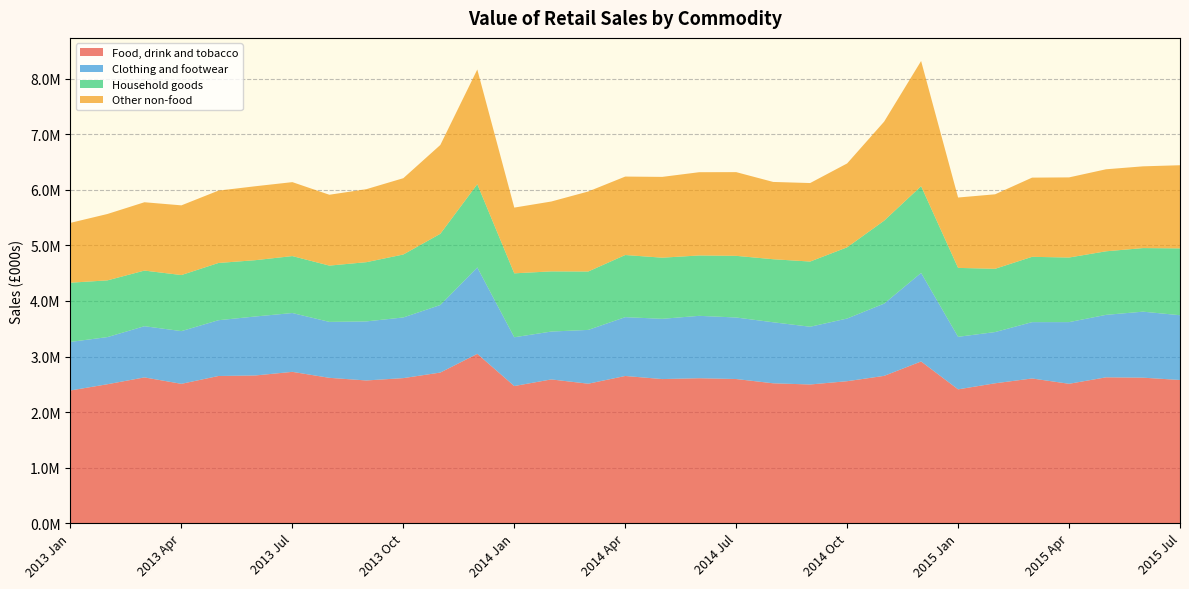

Reading left to right, transcribe all the data shown in this chart.

Food, drink and tobacco: 2013 Jan=2389157.5	2013 Feb=2501340.4	2013 Mar=2624155.1	2013 Apr=2508514.6	2013 May=2649443.7	2013 Jun=2659127.6	2013 Jul=2724106.5	2013 Aug=2616606.7	2013 Sep=2569228.4	2013 Oct=2611426.1	2013 Nov=2711436.1	2013 Dec=3047957.0	2014 Jan=2468668.1	2014 Feb=2587818.6	2014 Mar=2510866.9	2014 Apr=2649825.4	2014 May=2594270.1	2014 Jun=2609378.4	2014 Jul=2595093.8	2014 Aug=2518074.5	2014 Sep=2496833.7	2014 Oct=2555865.3	2014 Nov=2651840.1	2014 Dec=2911051.9	2015 Jan=2409123.5	2015 Feb=2518184.5	2015 Mar=2604999.1	2015 Apr=2509330.0	2015 May=2625640.0	2015 Jun=2619445.9	2015 Jul=2577751.3
Clothing and footwear: 2013 Jan=874065.4	2013 Feb=848572.7	2013 Mar=921543.6	2013 Apr=948834.9	2013 May=1003883.1	2013 Jun=1061585.4	2013 Jul=1058845.5	2013 Aug=1006786.5	2013 Sep=1062746.2	2013 Oct=1091840.6	2013 Nov=1215633.0	2013 Dec=1555388.5	2014 Jan=878047.6	2014 Feb=861648.0	2014 Mar=968258.6	2014 Apr=1058791.6	2014 May=1084451.2	2014 Jun=1122886.6	2014 Jul=1107227.7	2014 Aug=1098329.0	2014 Sep=1039142.4	2014 Oct=1128129.7	2014 Nov=1300779.4	2014 Dec=1593467.2	2015 Jan=945875.6	2015 Feb=922212.3	2015 Mar=1013984.7	2015 Apr=1109860.0	2015 May=1124325.5	2015 Jun=1187827.1	2015 Jul=1165603.7
Household goods: 2013 Jan=1065186.0	2013 Feb=1020602.4	2013 Mar=1000942.3	2013 Apr=1008756.6	2013 May=1029921.4	2013 Jun=1013202.3	2013 Jul=1024544.6	2013 Aug=1012756.8	2013 Sep=1065784.1	2013 Oct=1132662.2	2013 Nov=1281452.6	2013 Dec=1498024.0	2014 Jan=1150374.9	2014 Feb=1082694.3	2014 Mar=1050880.5	2014 Apr=1118148.4	2014 May=1100025.4	2014 Jun=1086274.0	2014 Jul=1109460.8	2014 Aug=1134455.6	2014 Sep=1173288.4	2014 Oct=1281553.2	2014 Nov=1492017.6	2014 Dec=1560966.4	2015 Jan=1240038.2	2015 Feb=1138219.2	2015 Mar=1175179.3	2015 Apr=1162341.8	2015 May=1143719.4	2015 Jun=1144204.9	2015 Jul=1202889.7
Other non-food: 2013 Jan=1077093.6	2013 Feb=1194619.5	2013 Mar=1229702.4	2013 Apr=1254293.2	2013 May=1302128.1	2013 Jun=1330500.5	2013 Jul=1330914.6	2013 Aug=1275042.7	2013 Sep=1313517.9	2013 Oct=1373212.0	2013 Nov=1598219.0	2013 Dec=2064025.0	2014 Jan=1183013.6	2014 Feb=1257227.9	2014 Mar=1439904.4	2014 Apr=1411635.1	2014 May=1454002.4	2014 Jun=1498456.0	2014 Jul=1506481.8	2014 Aug=1390913.1	2014 Sep=1412584.5	2014 Oct=1509290.3	2014 Nov=1782204.6	2014 Dec=2252712.9	2015 Jan=1266473.7	2015 Feb=1340594.0	2015 Mar=1425106.3	2015 Apr=1442096.4	2015 May=1475868.2	2015 Jun=1471213.3	2015 Jul=1496166.8